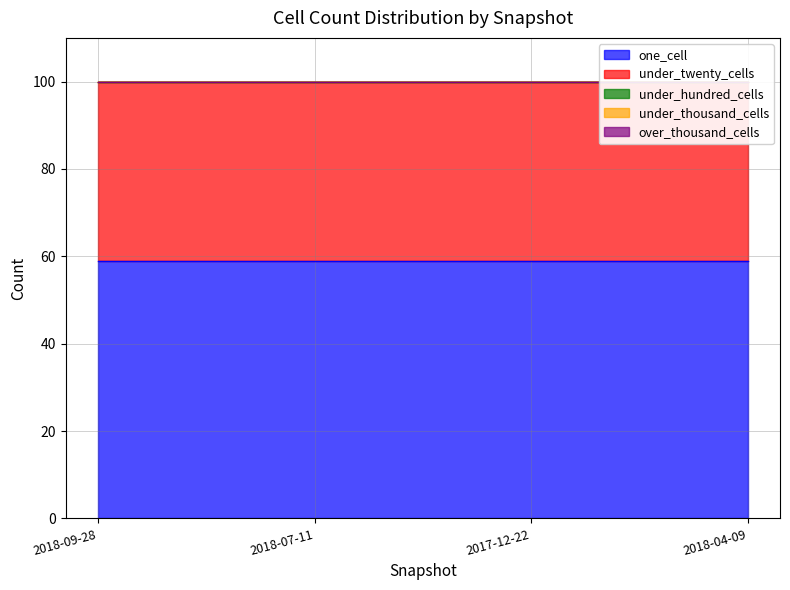

True or false: under_thousand_cells has more than 1 interior local peaks.

False